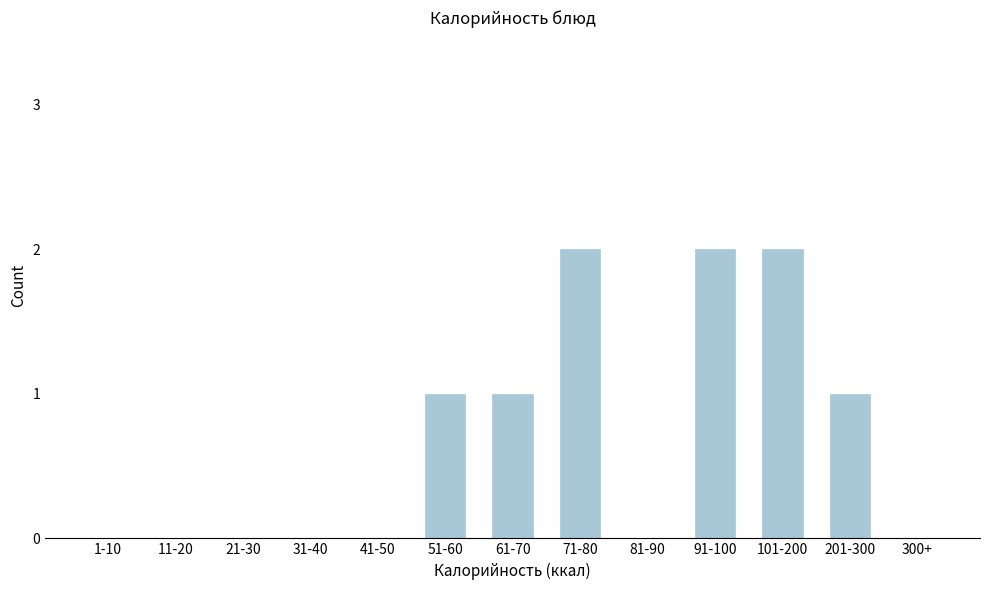

Reading left to right, what are all the values shown in this chart?

1-10=0	11-20=0	21-30=0	31-40=0	41-50=0	51-60=1	61-70=1	71-80=2	81-90=0	91-100=2	101-200=2	201-300=1	300+=0